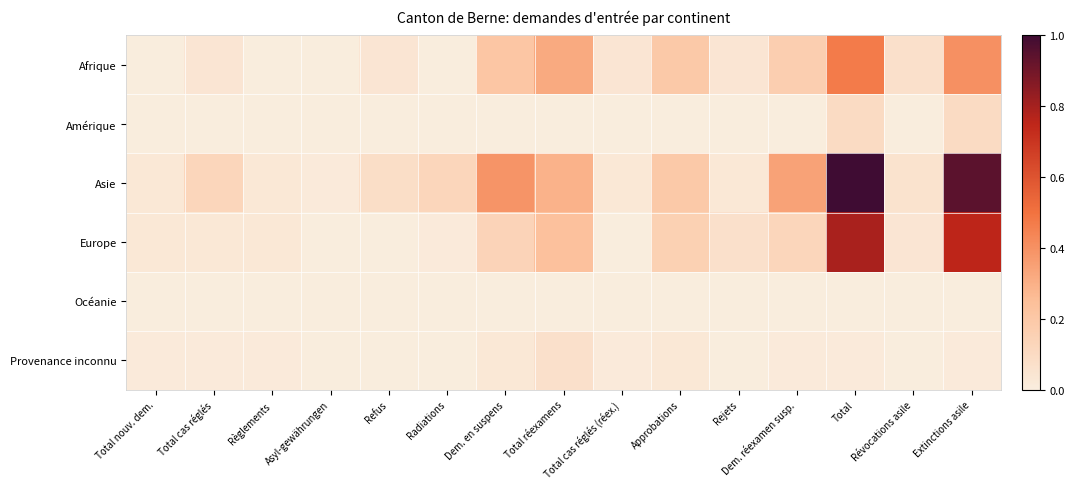

Count the number of data series in this chart.

6